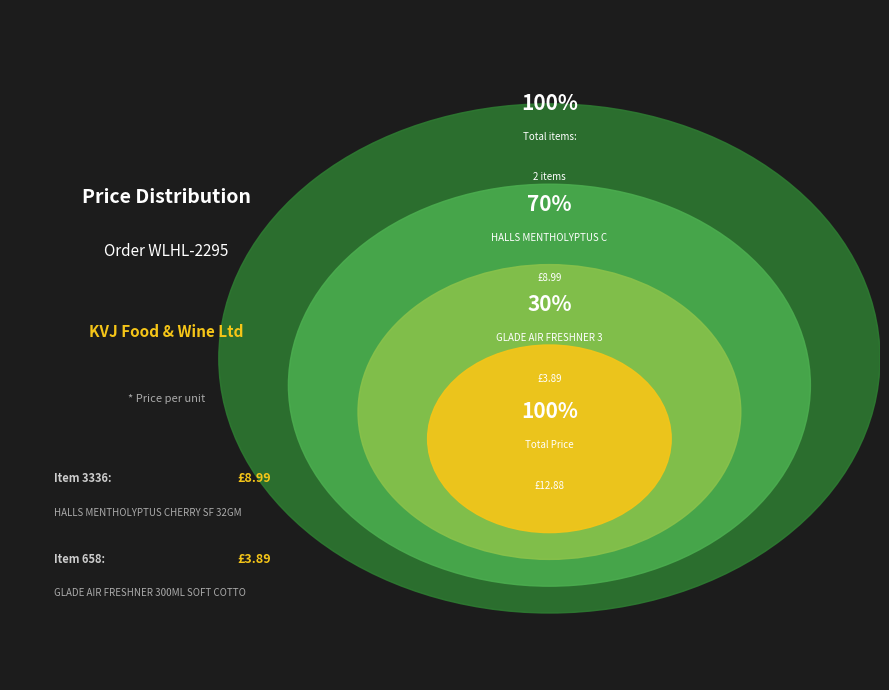

Rank the categories by value from highest to lowest.

3336, 658